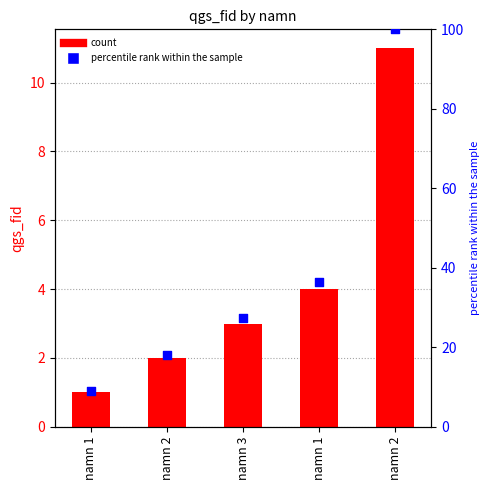

What is the total value across all series at namn 2?

20.2